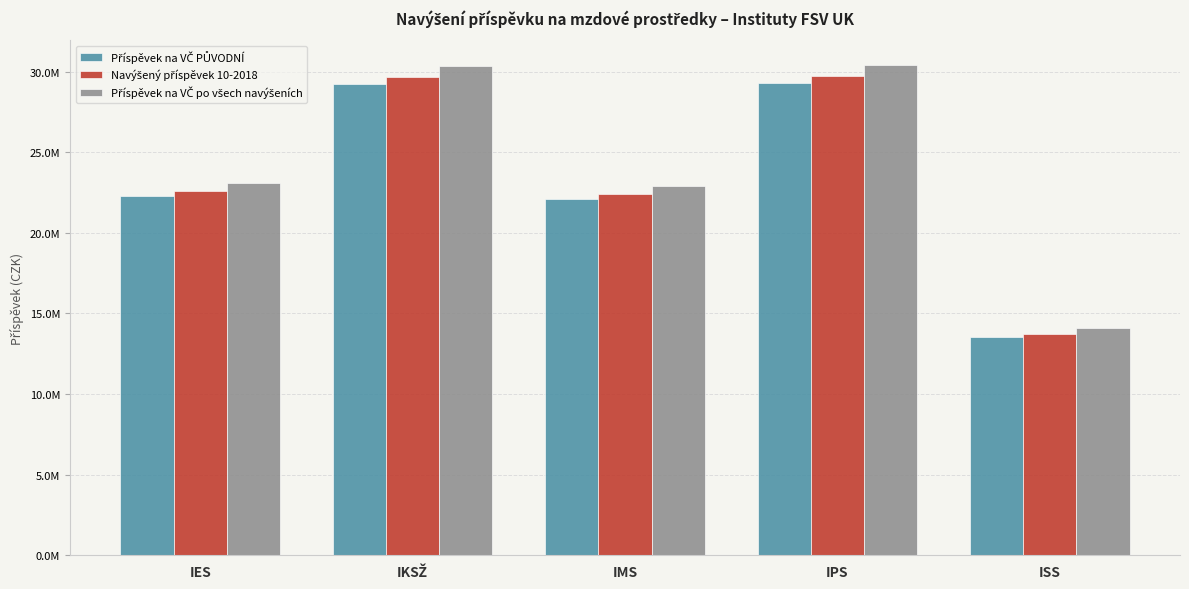

What is the minimum value shown in the chart?

13543402.6